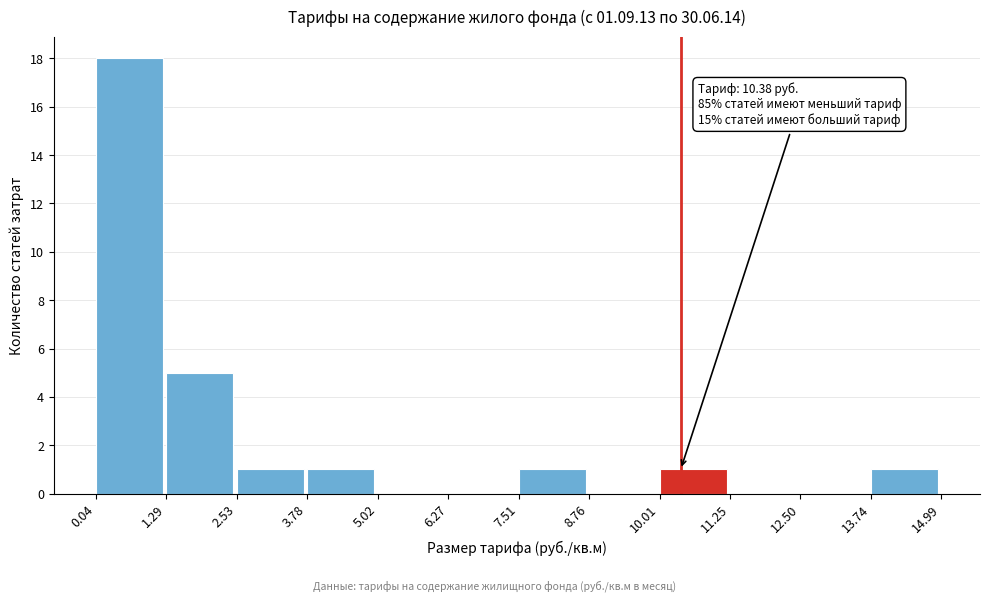

Which range on the x-axis has the tallest bar?

0.04 to 1.29